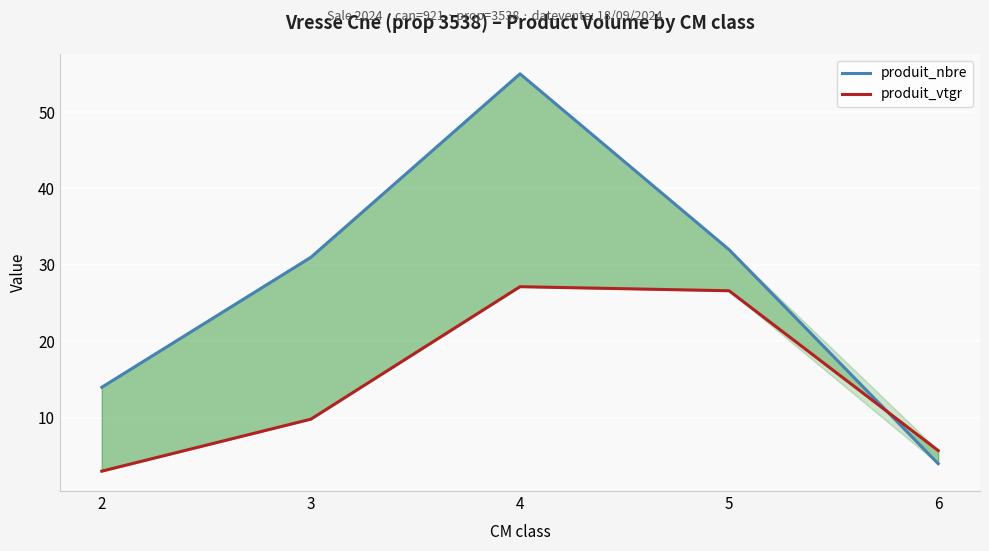

What are all the series names shown in the legend?

produit_nbre, produit_vtgr